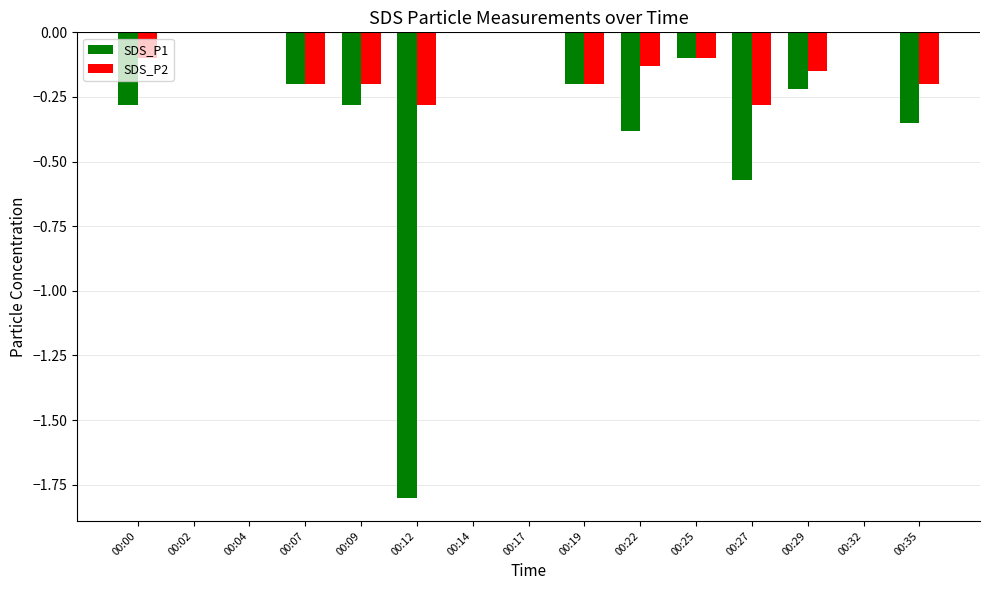

The value of SDS_P2 at 00:25 is -0.2. True or false?

False